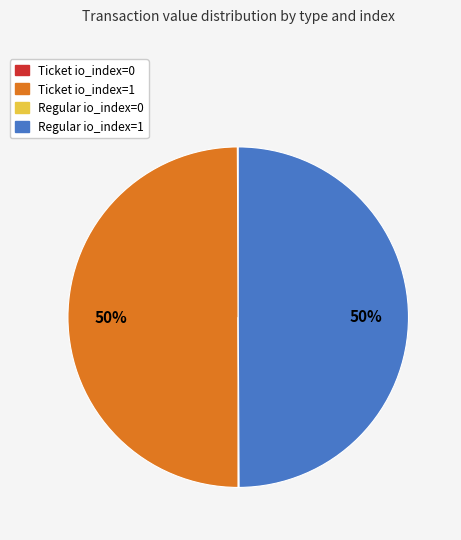

True or false: Ticket io_index=1 accounts for 37% of the total.

False